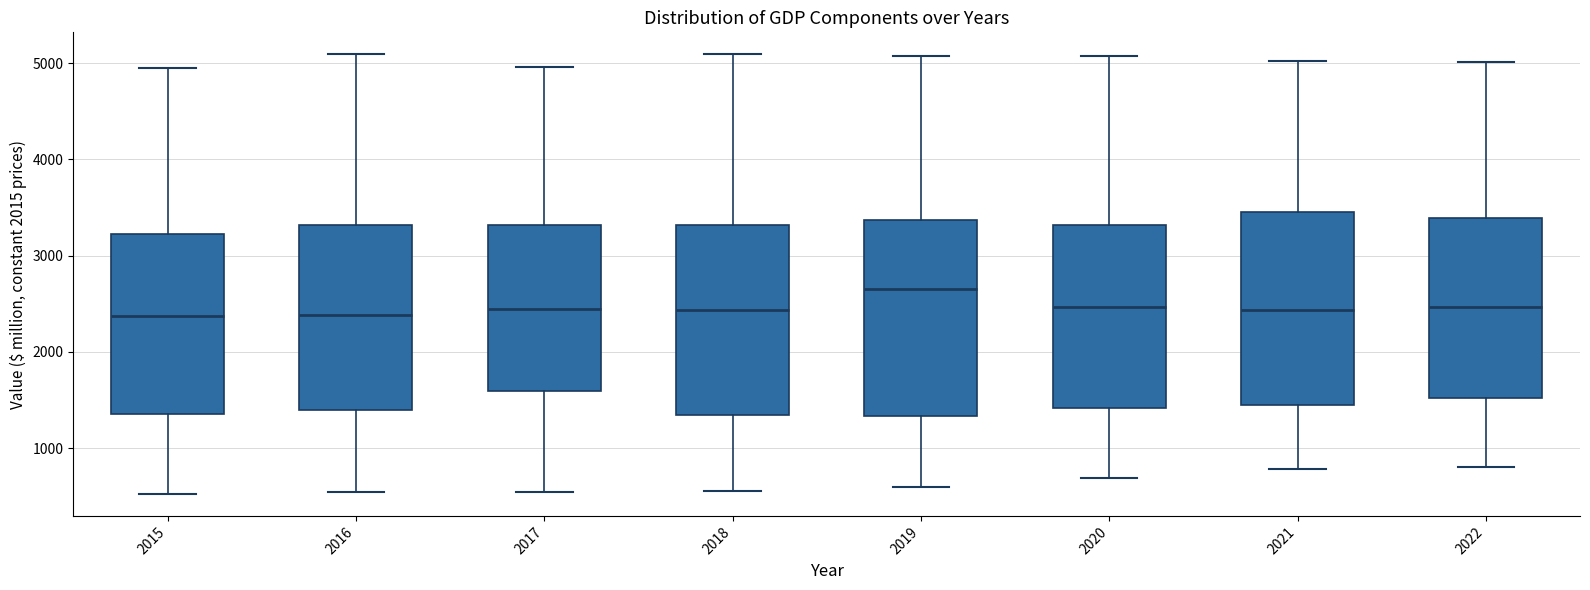

Reading left to right, read every box against the y-axis: the position of its median line, the range the box covers, and the ends of its whiskers. The values are not printed on the chart, so give them approximately, as read against the axis.

2015: median 2400, box 1400 to 3200, whiskers 500 to 5000
2016: median 2400, box 1400 to 3300, whiskers 500 to 5100
2017: median 2400, box 1600 to 3300, whiskers 500 to 5000
2018: median 2400, box 1300 to 3300, whiskers 600 to 5100
2019: median 2700, box 1300 to 3400, whiskers 600 to 5100
2020: median 2500, box 1400 to 3300, whiskers 700 to 5100
2021: median 2400, box 1400 to 3500, whiskers 800 to 5000
2022: median 2500, box 1500 to 3400, whiskers 800 to 5000